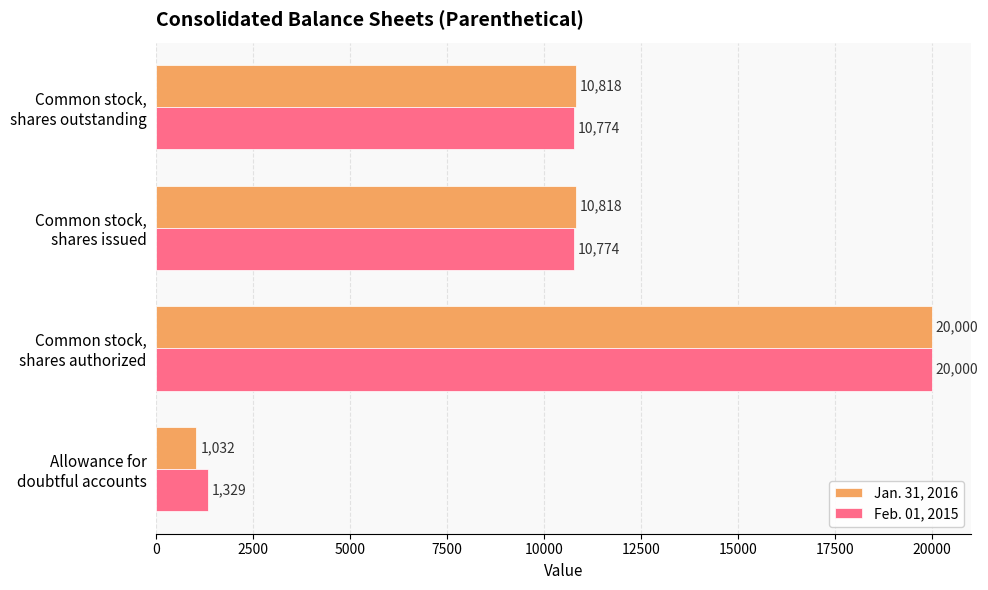

What is the difference between the second highest and minimum values in the Jan. 31, 2016 series?

9786